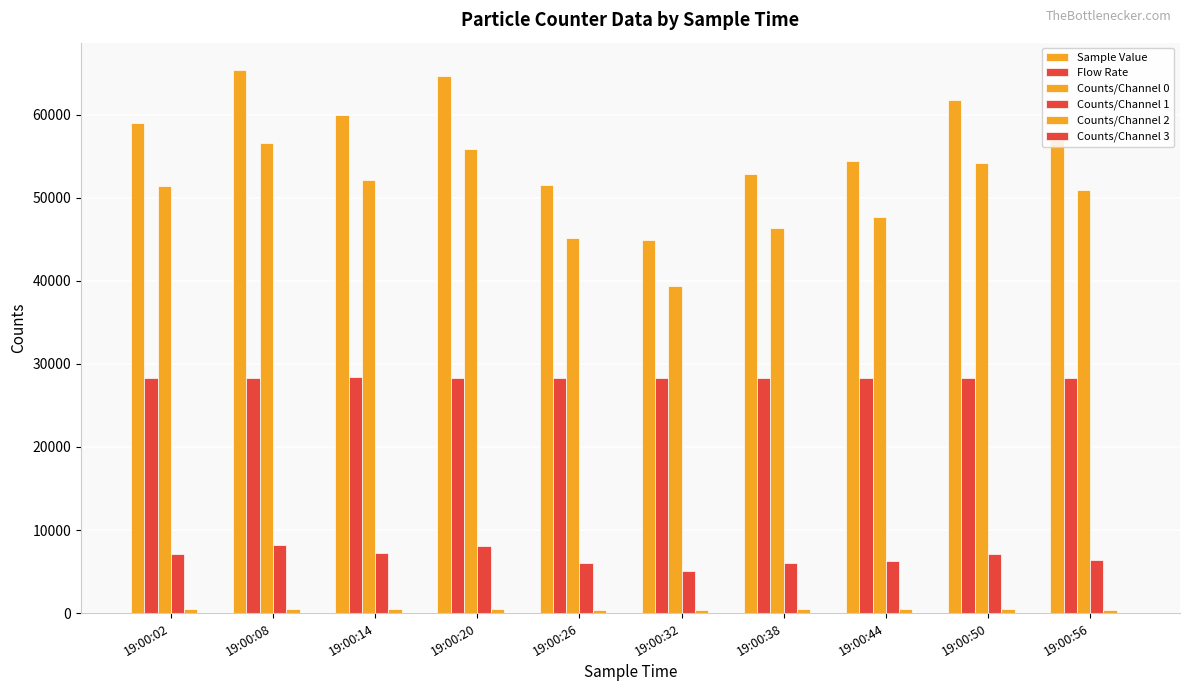

What is the greatest value displayed?

65398.0